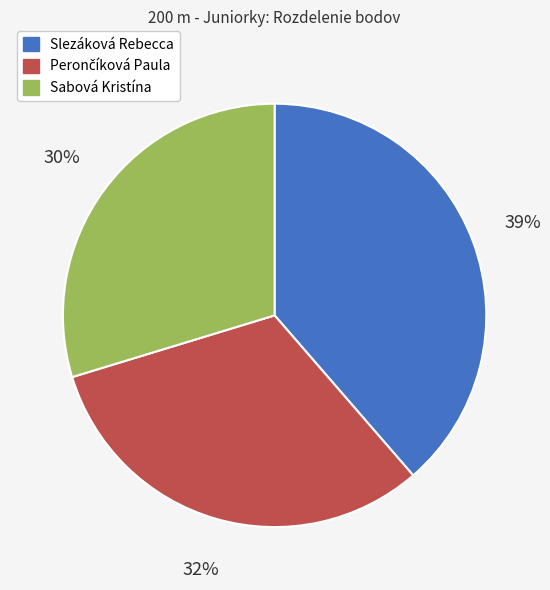

To the nearest percent, what portion does Slezáková Rebecca represent?

39%